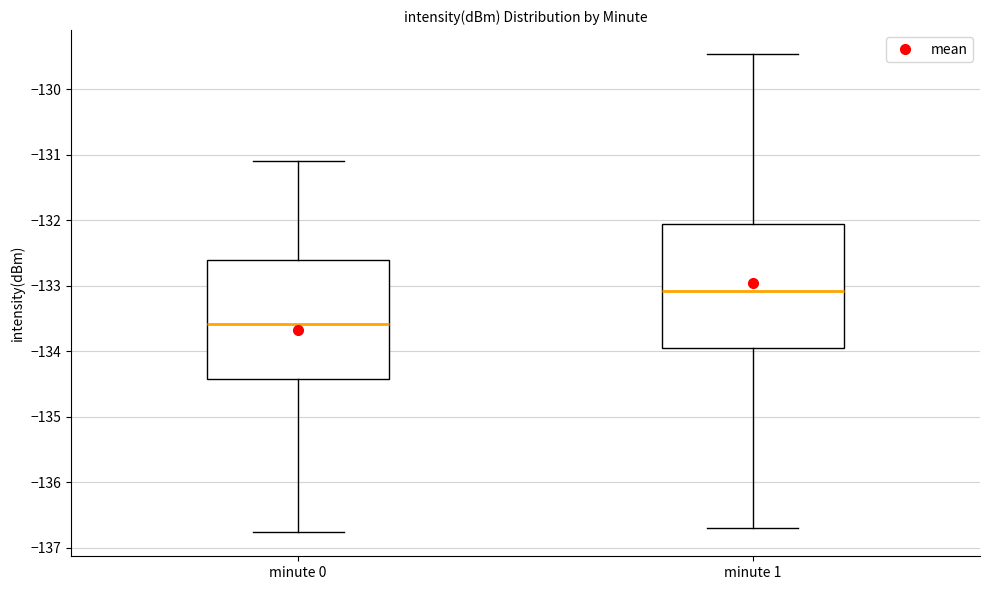

Which box's median line is the lowest?

minute 0